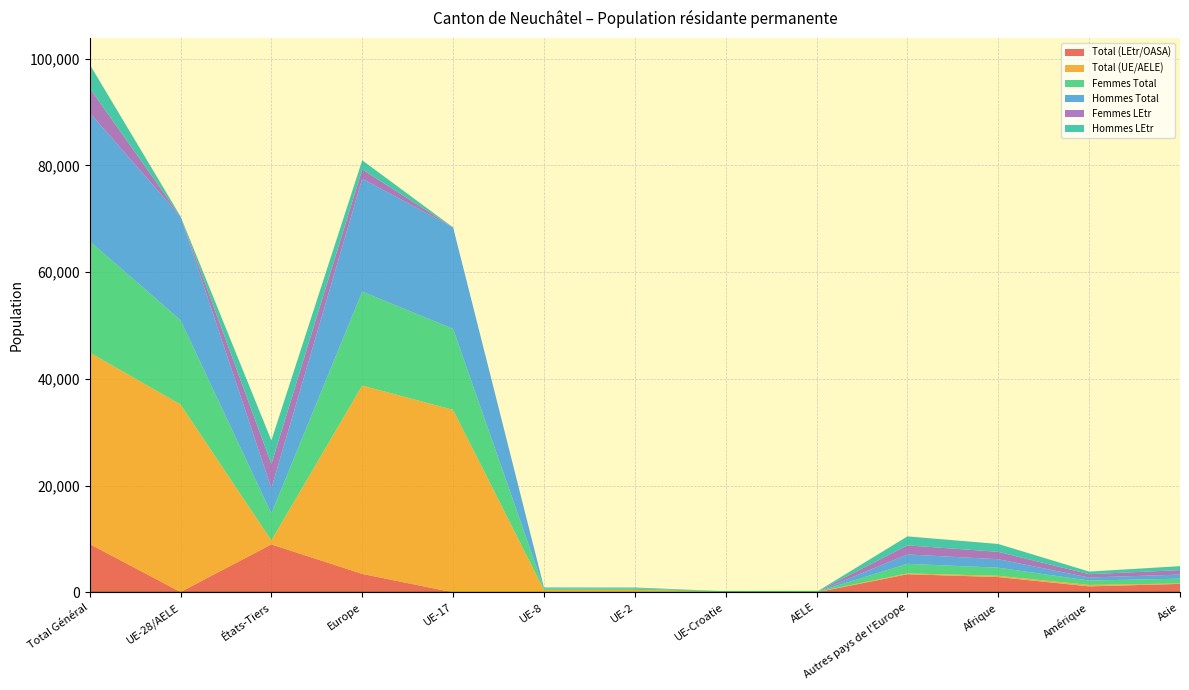

Reading right to left, list all the values displayed in this chart.

Total (LEtr/OASA): Asie=1581	Amérique=1114	Afrique=2858	Autres pays de l'Europe=3391	AELE=0	UE-Croatie=66	UE-2=0	UE-8=0	UE-17=0	Europe=3457	États-Tiers=8984	UE-28/AELE=66	Total Général=9050
Total (UE/AELE): Asie=80	Amérique=273	Afrique=243	Autres pays de l'Europe=157	AELE=41	UE-Croatie=5	UE-2=449	UE-8=454	UE-17=34195	Europe=35301	États-Tiers=756	UE-28/AELE=35144	Total Général=35900
Femmes Total: Asie=900	Amérique=821	Afrique=1513	Autres pays de l'Europe=1794	AELE=18	UE-Croatie=44	UE-2=304	UE-8=270	UE-17=15178	Europe=17608	États-Tiers=5047	UE-28/AELE=15814	Total Général=20861
Hommes Total: Asie=761	Amérique=566	Afrique=1588	Autres pays de l'Europe=1754	AELE=23	UE-Croatie=27	UE-2=145	UE-8=184	UE-17=19017	Europe=21150	États-Tiers=4693	UE-28/AELE=19396	Total Général=24089
Femmes LEtr: Asie=840	Amérique=625	Afrique=1386	Autres pays de l'Europe=1705	AELE=0	UE-Croatie=40	UE-2=0	UE-8=0	UE-17=0	Europe=1745	États-Tiers=4574	UE-28/AELE=40	Total Général=4614
Hommes LEtr: Asie=741	Amérique=489	Afrique=1472	Autres pays de l'Europe=1686	AELE=0	UE-Croatie=26	UE-2=0	UE-8=0	UE-17=0	Europe=1712	États-Tiers=4410	UE-28/AELE=26	Total Général=4436